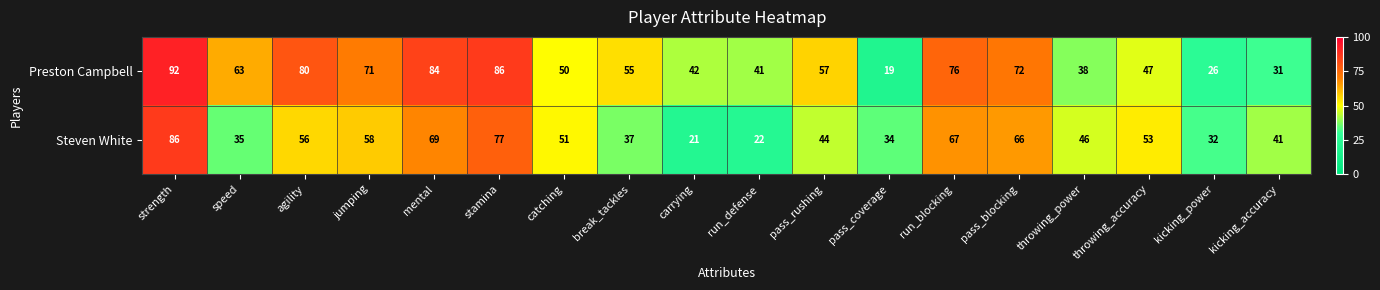

What is the spread (max minus min) of values at carrying?

21